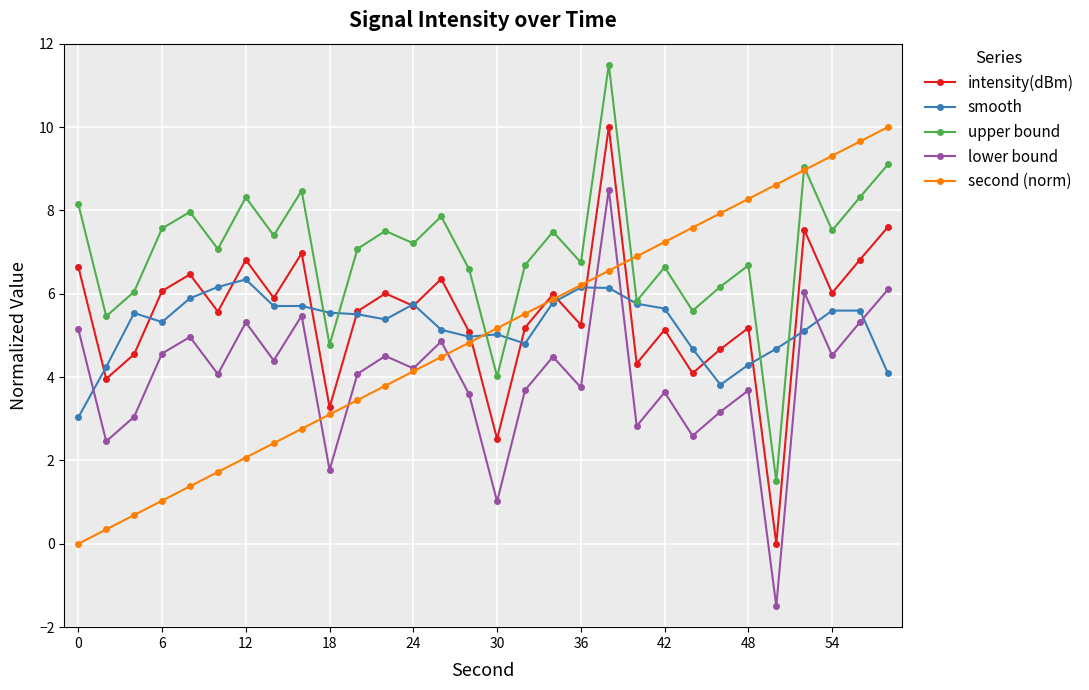

What are all the series names shown in the legend?

intensity(dBm), smooth, upper bound, lower bound, second (norm)